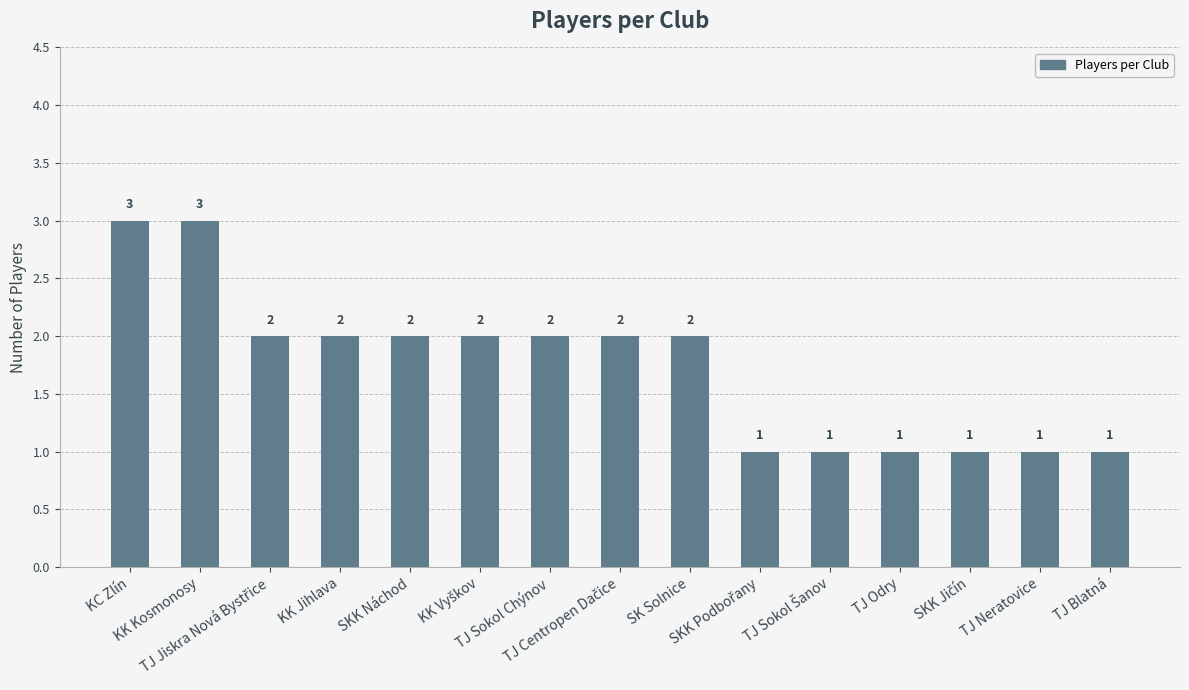

Count the values in the range 1 to 2.

13